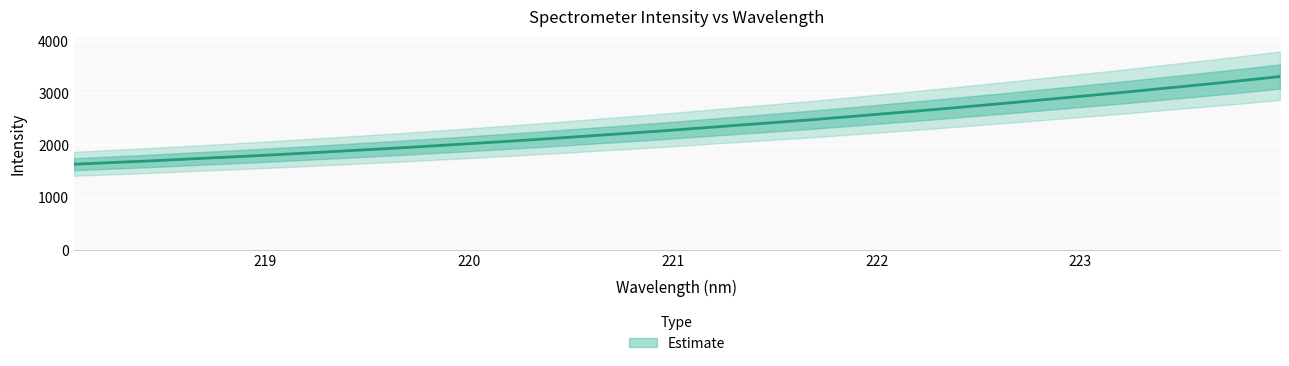

Reading left to right, extract all data points from this chart.

1639.0	1671.8	1704.6	1742.1	1776.8	1814.5	1855.0	1895.8	1937.1	1980.7	2025.4	2071.8	2119.9	2170.0	2220.5	2272.1	2327.3	2383.8	2438.9	2494.4	2555.9	2618.6	2680.6	2746.3	2813.0	2881.2	2950.4	3019.3	3093.1	3165.9	3240.8	3320.3